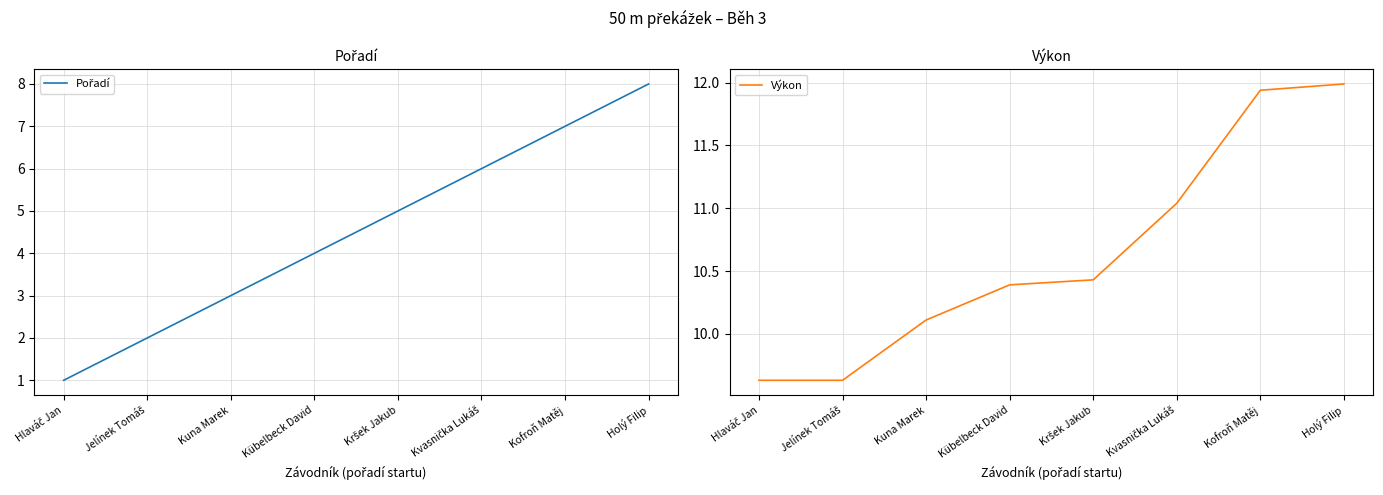

True or false: Výkon and Pořadí cross at least once.

False